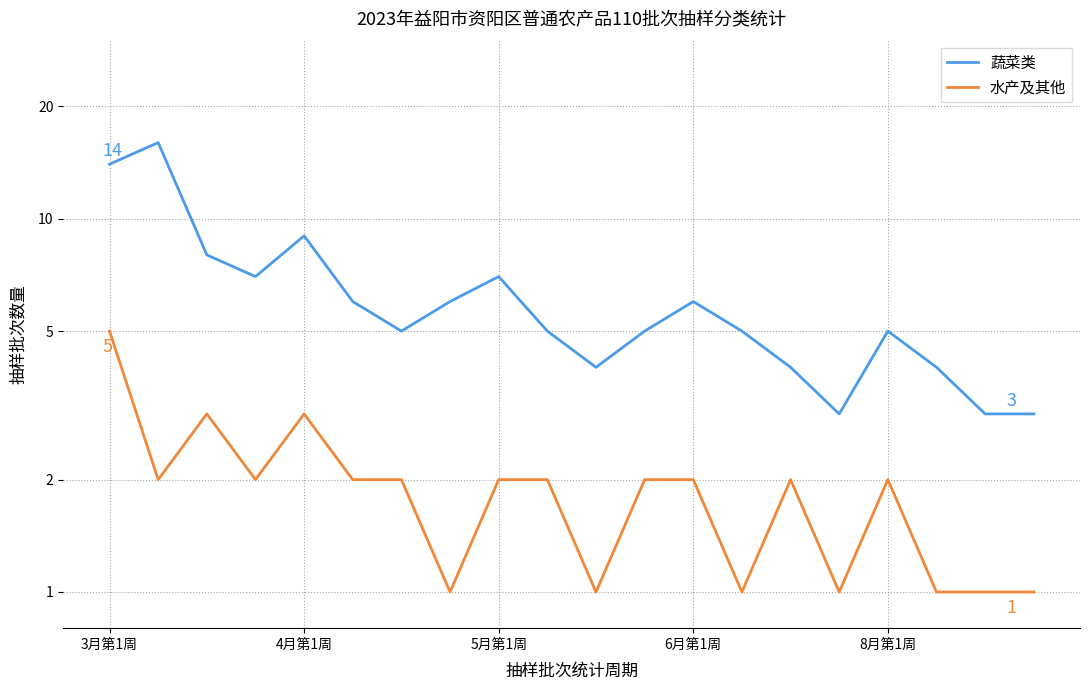

Is this an area chart (filled region under the line)?

No